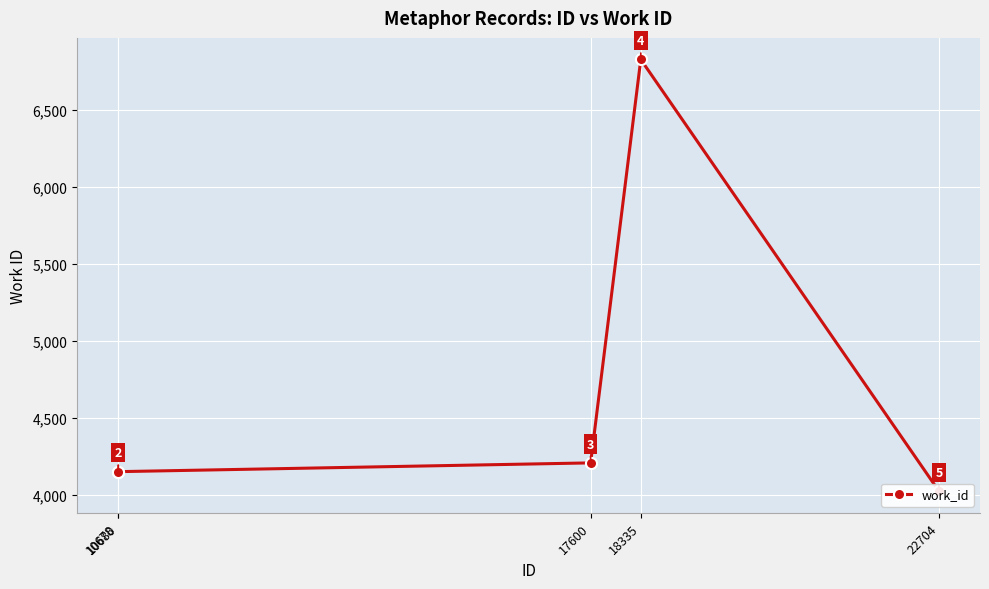

How many lines are shown in the chart?

1